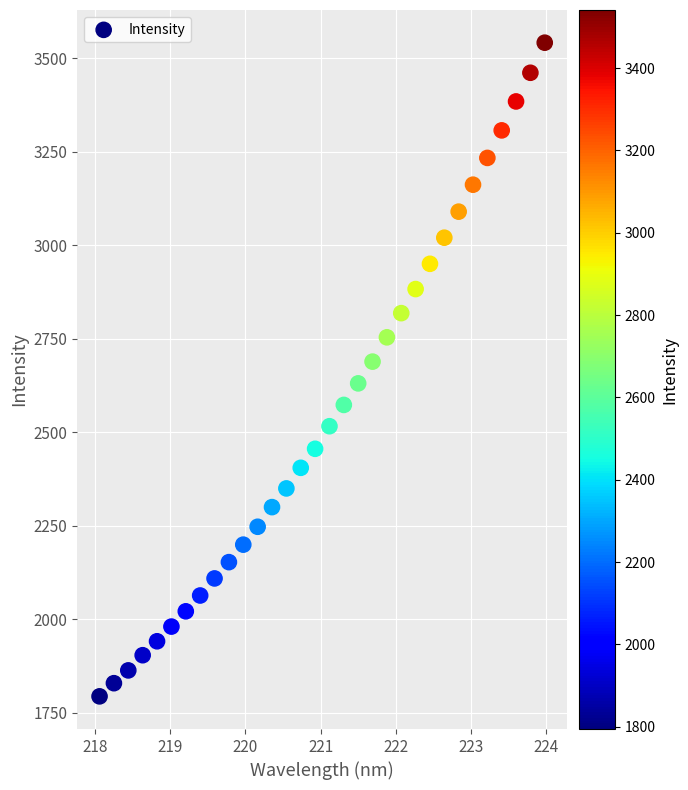

What is the range of Y values (max minus min)?

1747.1